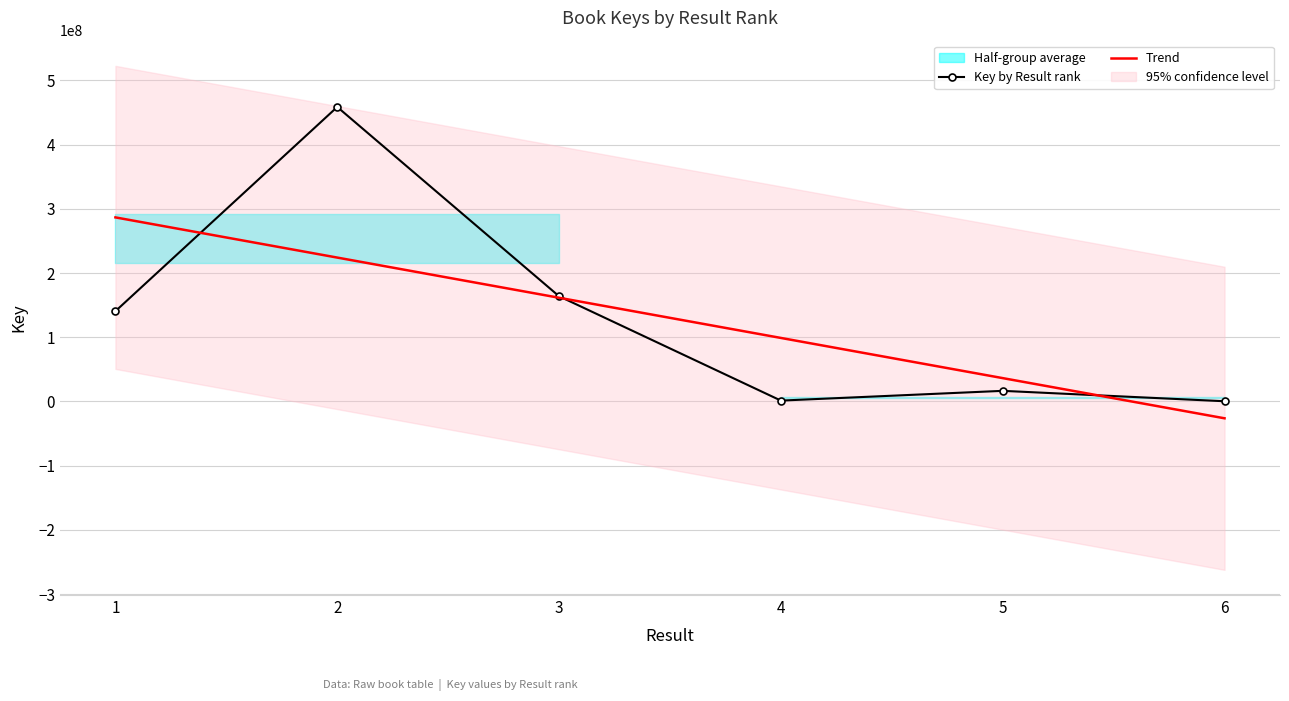

How many interior local peaks (higher than both neighbors) does the data have?

2